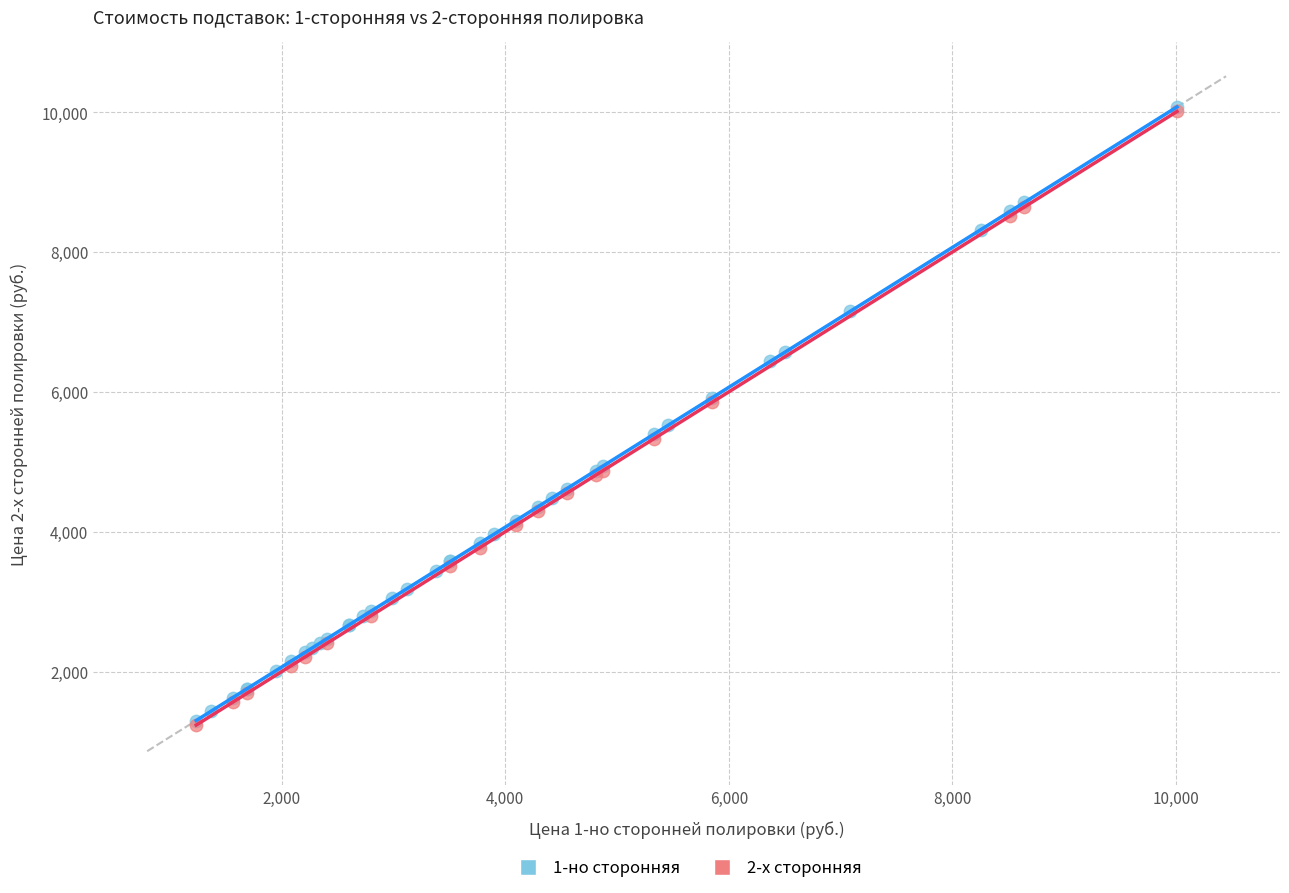

What are all the series names shown in the legend?

1-но сторонняя, 2-х сторонняя